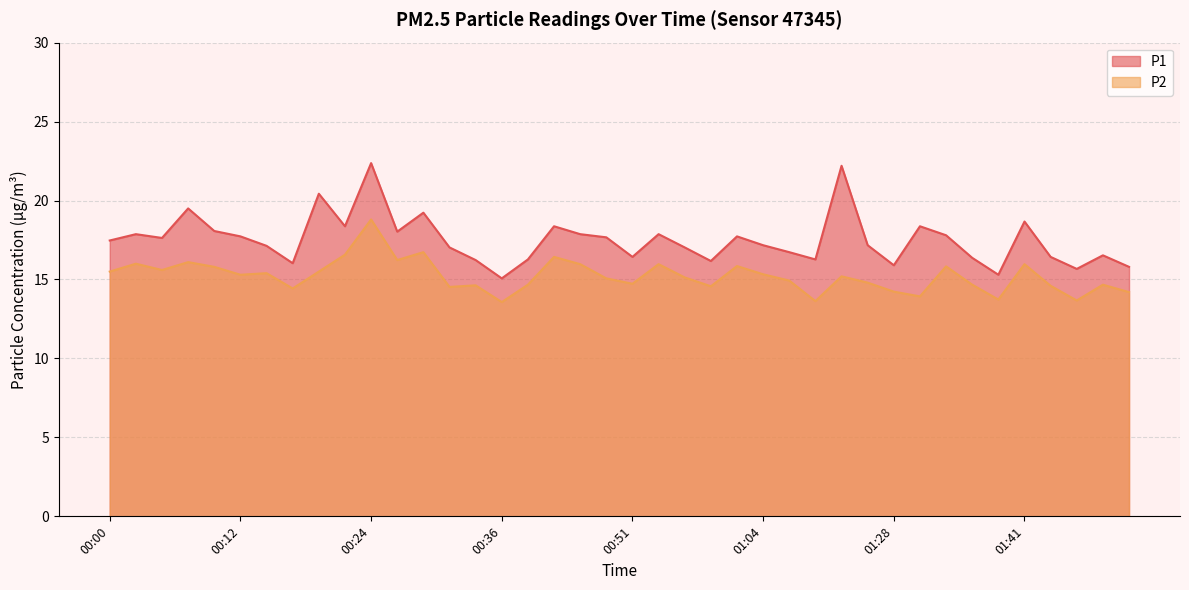

At which category does P2 reach its first local peak?

00:02